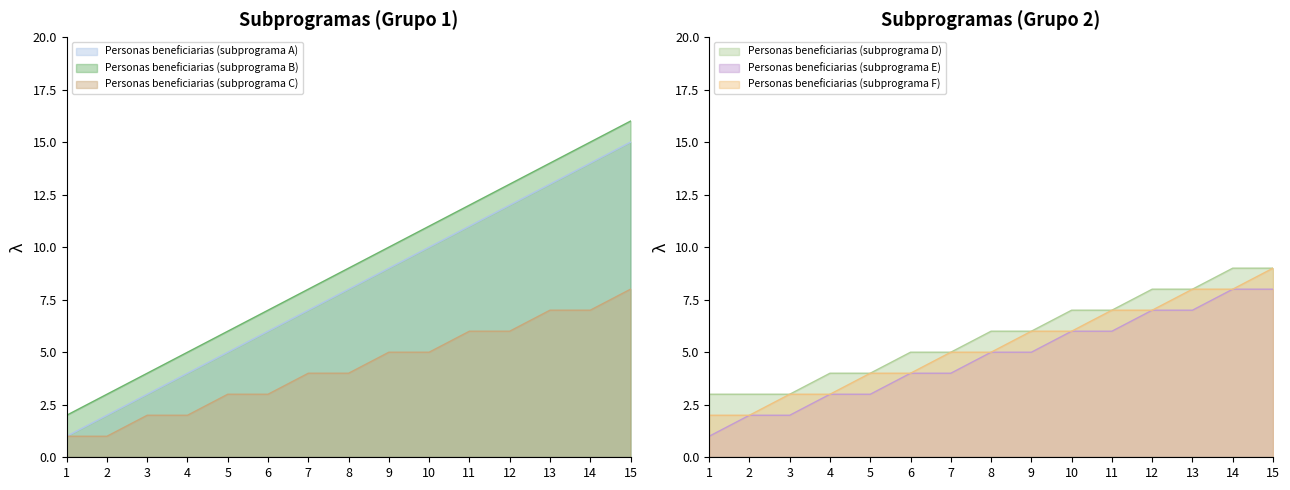

How many series are shown in this chart?

6